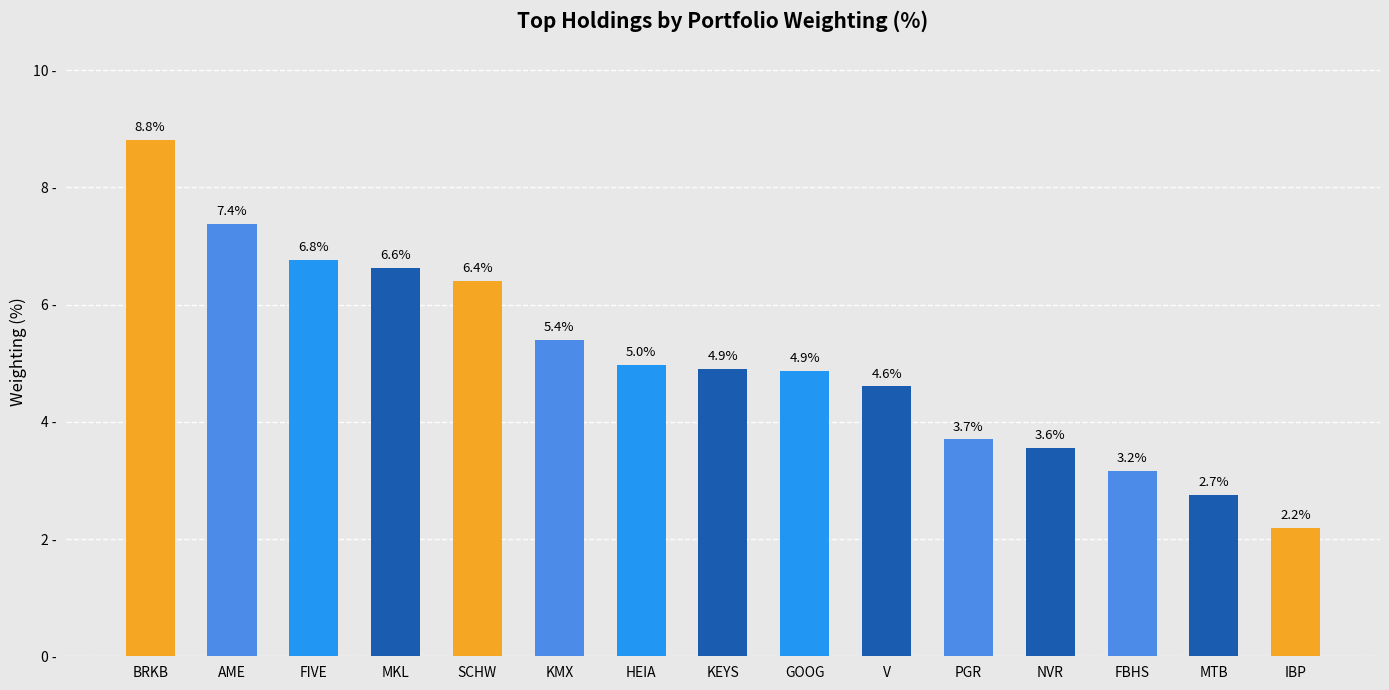

At which category does the chart reach its peak across all series?

BRKB